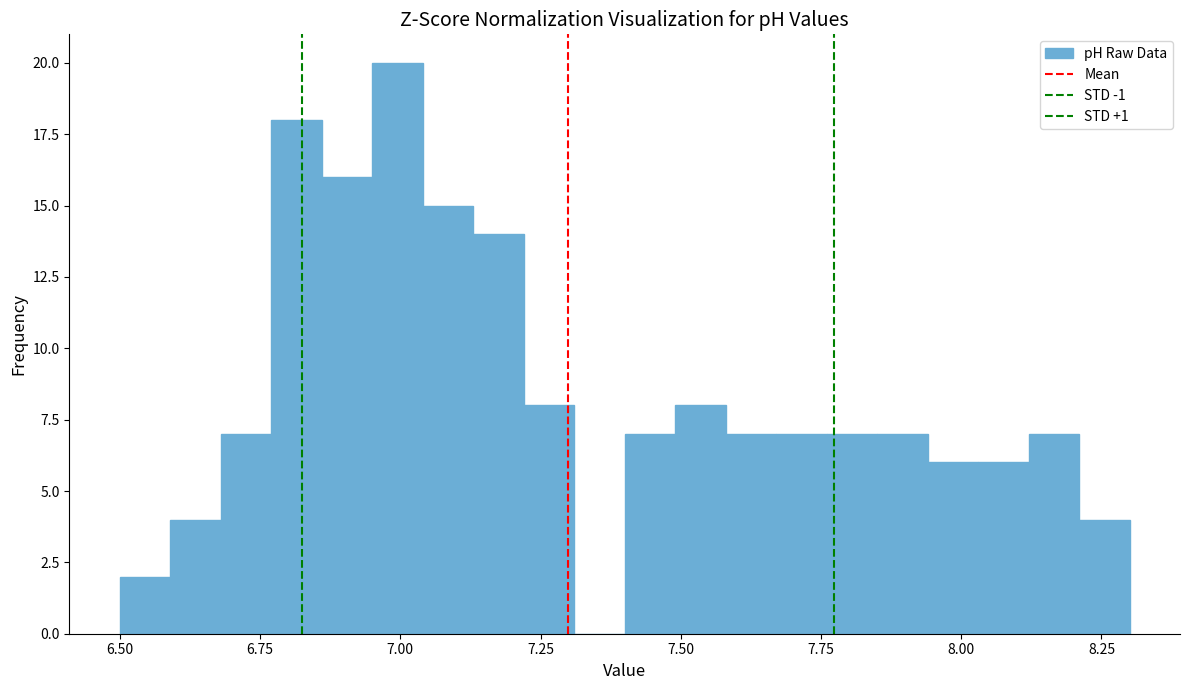

Around what value on the x-axis is the tallest bar? Give the approximate position of its centre, as read against the axis.

7.00